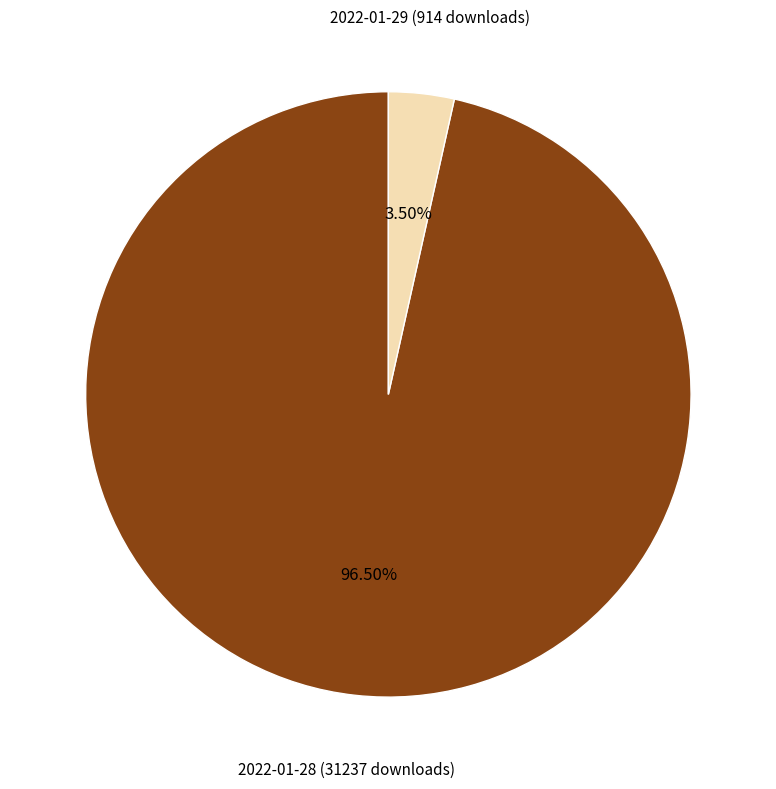

Does any single category account for the majority?

Yes